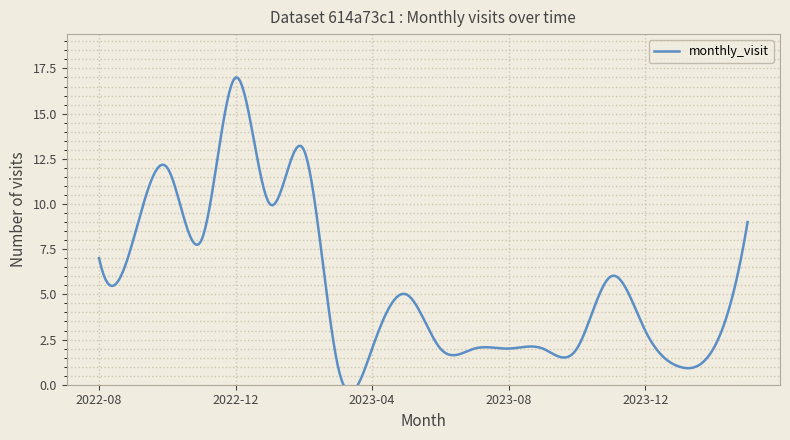

At which label does the data first exceed 5?

2022-08